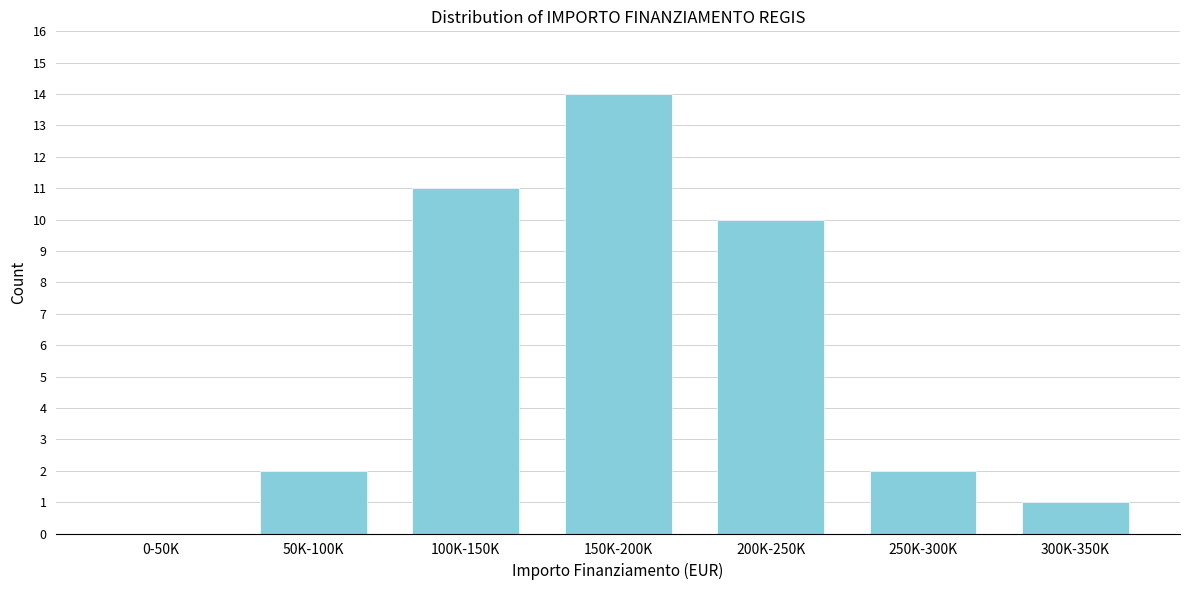

Reading right to left, transcribe all the data shown in this chart.

300K-350K=1	250K-300K=2	200K-250K=10	150K-200K=14	100K-150K=11	50K-100K=2	0-50K=0